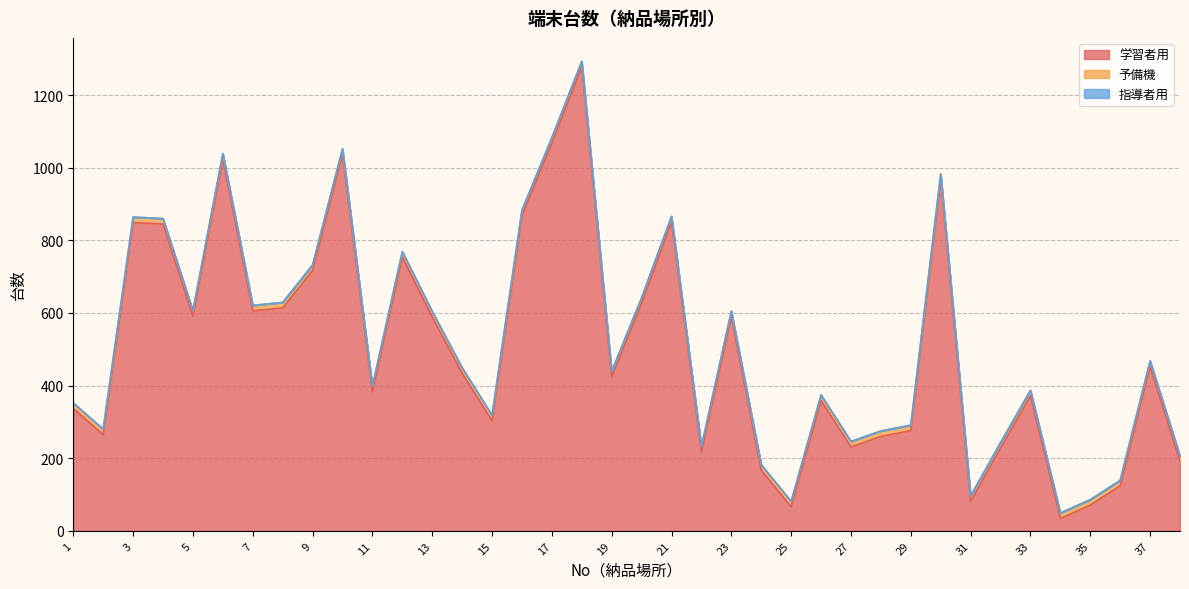

Count the number of categories in the chart.

38